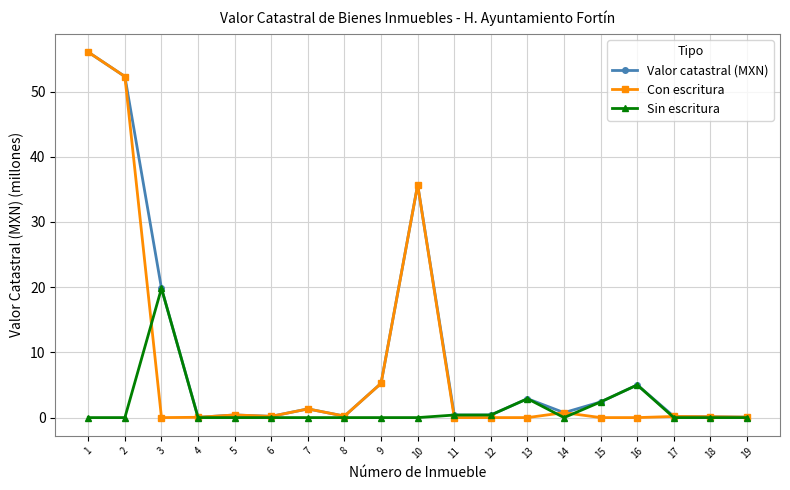

True or false: Valor catastral (MXN) has more than 0 points higher than both neighbors.

True